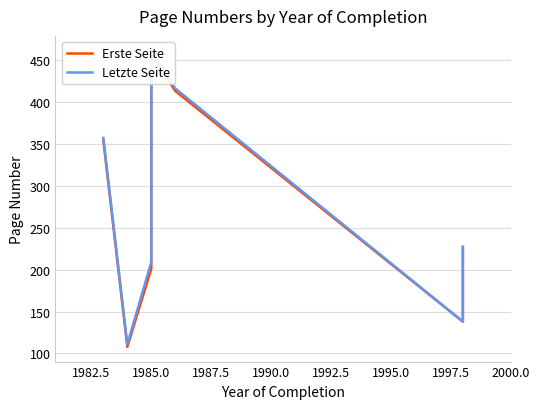

What is the difference between the Erste Seite values at 1980.0 and 1990.0?

103